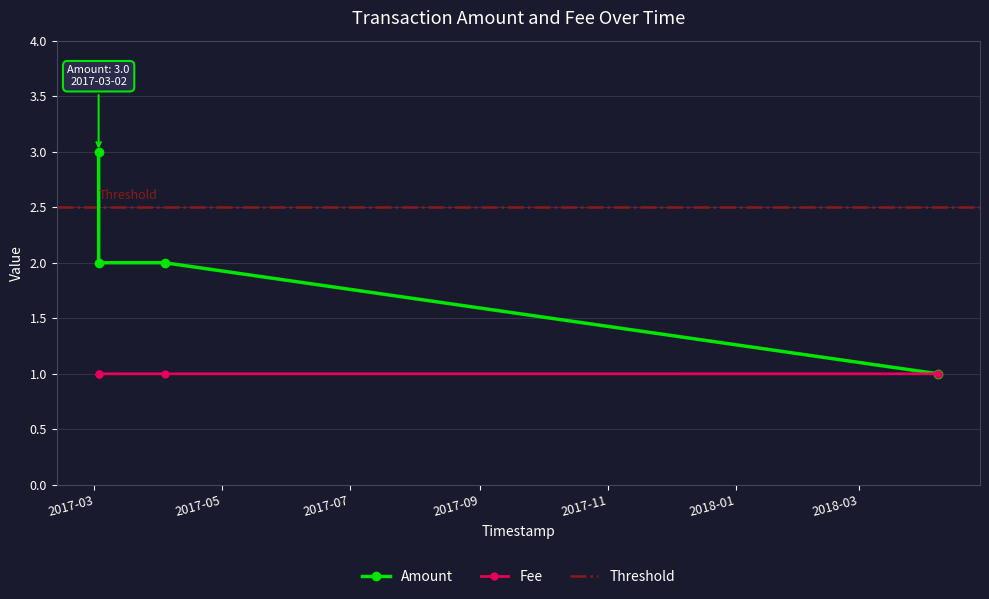

At which category is the sum across all series the highest?

2017-03-02 23:17:54